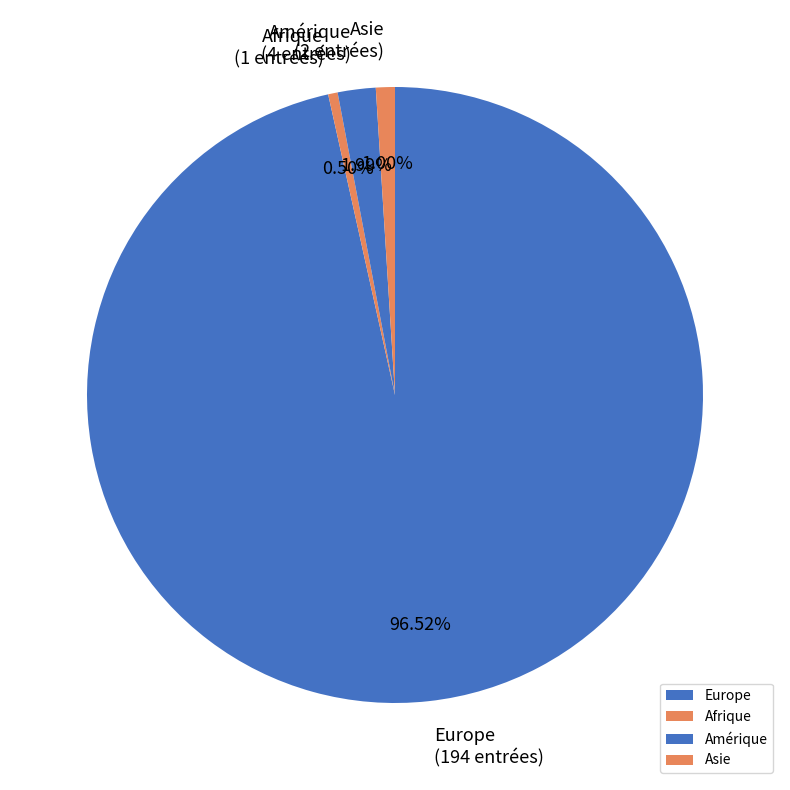

True or false: Europe accounts for 97% of the total.

True